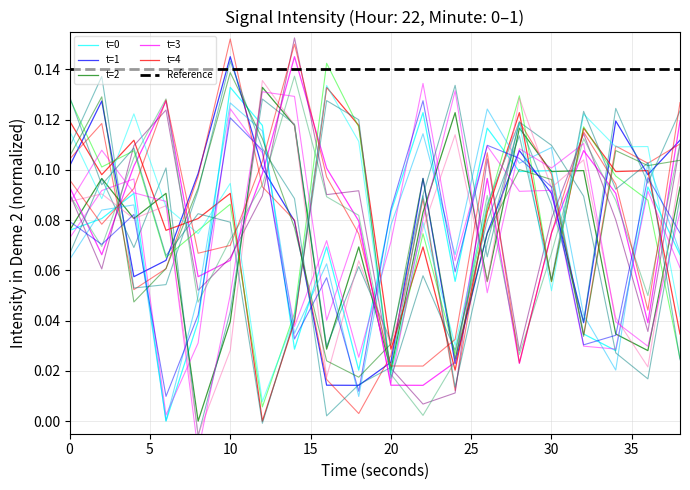

Where is the first local maximum for t=1?

2